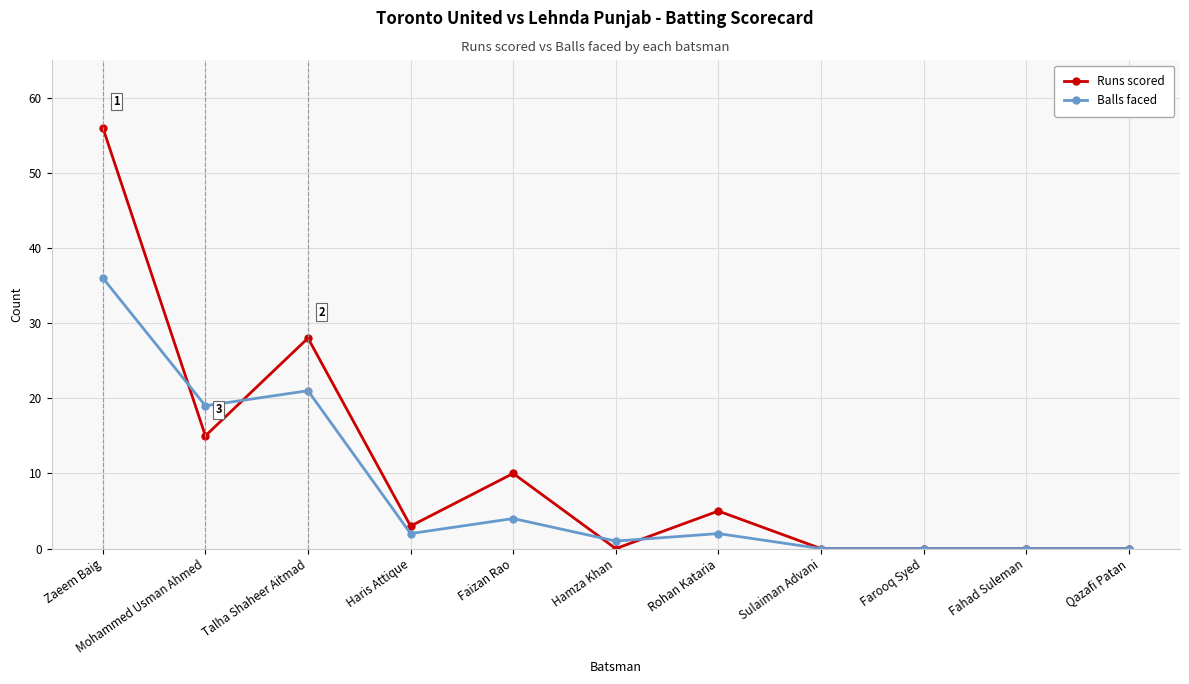

What is the maximum value shown in the chart?

56